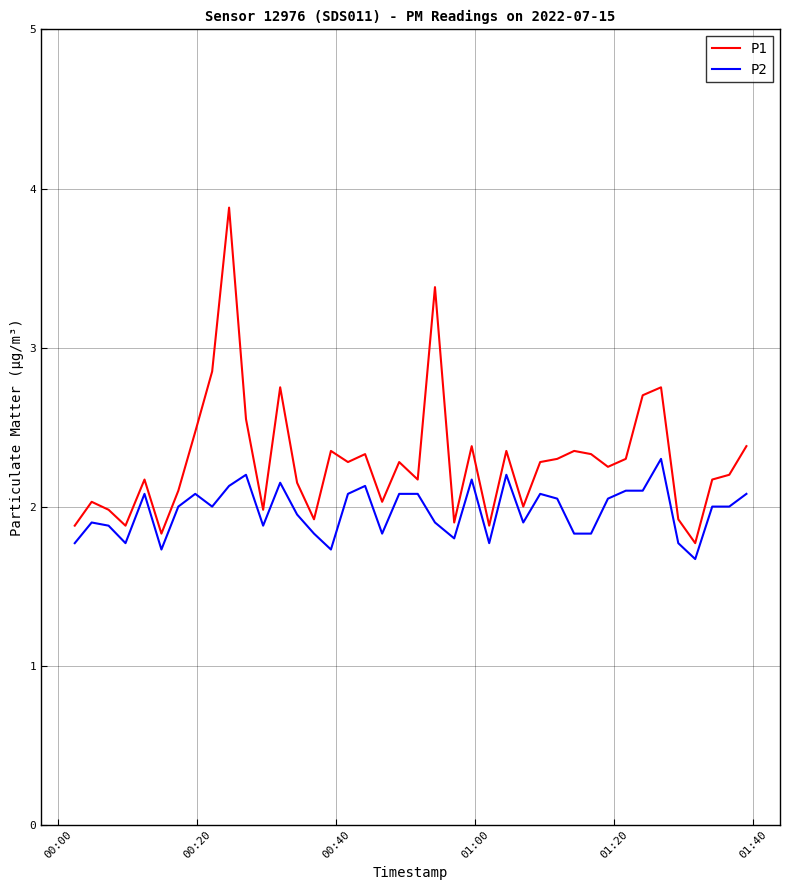

What is the minimum value shown in the chart?

1.7